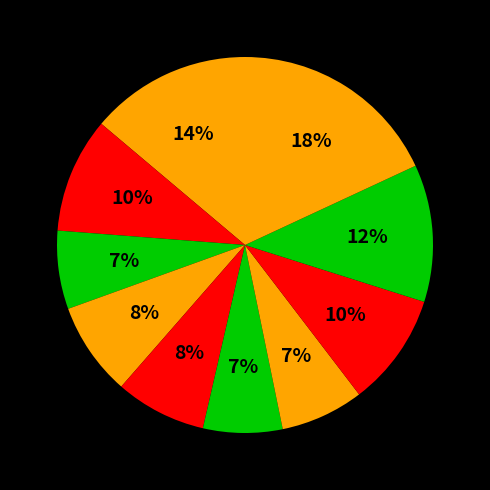

Count the number of slices in the pie.

10